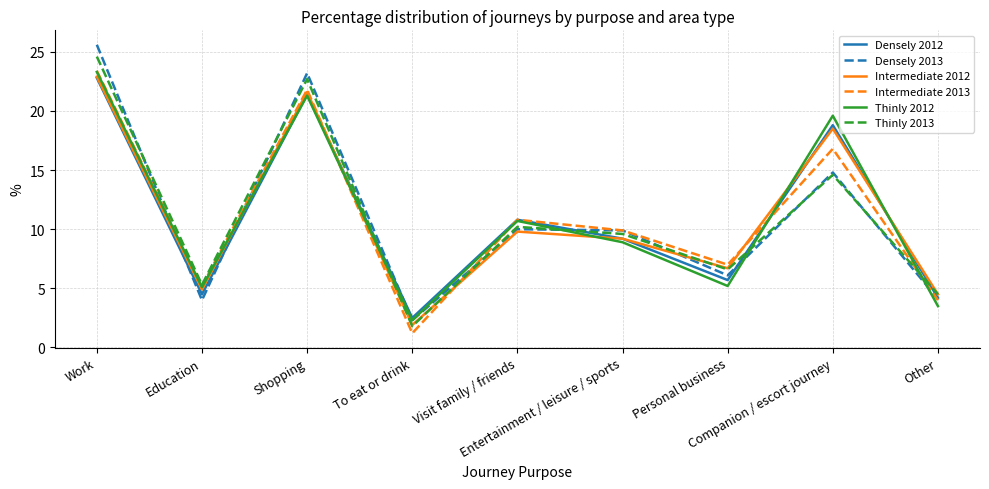

What position from the right is Personal business?

3